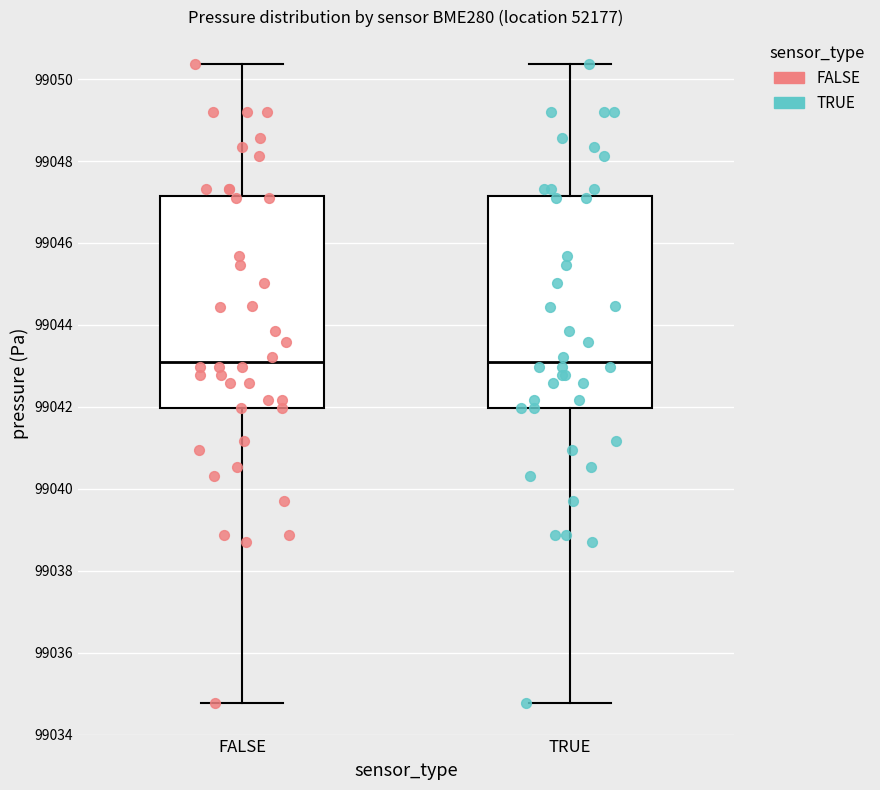

Reading left to right, transcribe this box plot: for each box, give where its median line is, the range the box spans, and where its two whiskers end, as read against the y-axis. The values are not printed on the chart, so give them approximately, as read against the axis.

FALSE: median 99043.0, box 99042.0 to 99047.2, whiskers 99034.8 to 99050.4
TRUE: median 99043.0, box 99042.0 to 99047.2, whiskers 99034.8 to 99050.4